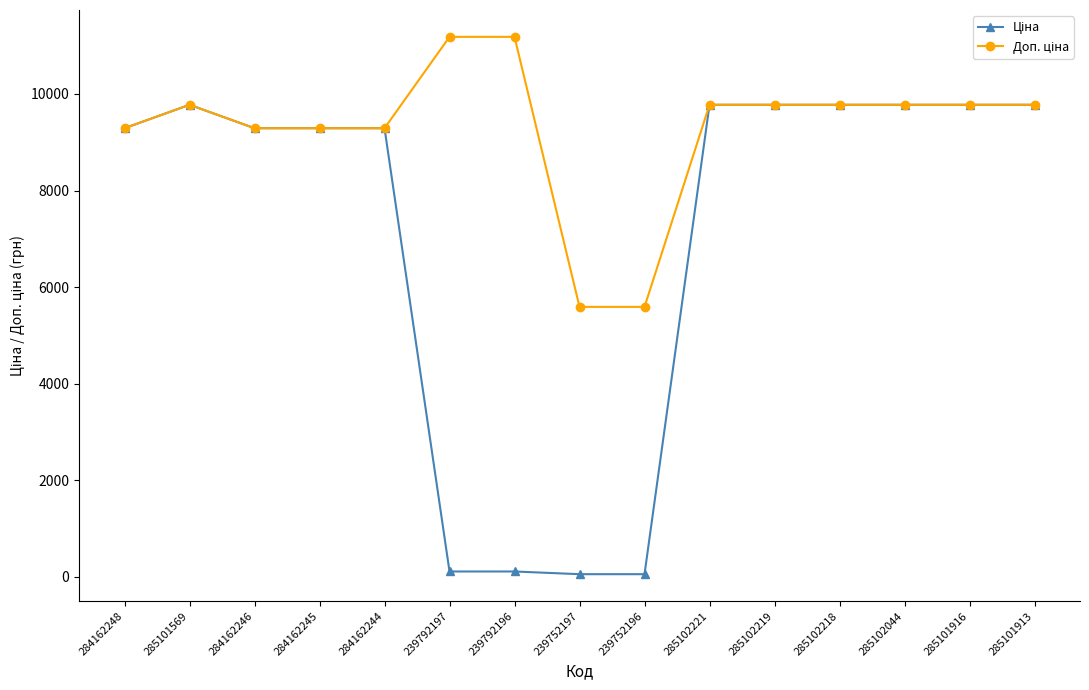

What is the total value across all series at 284162248?

18580.9